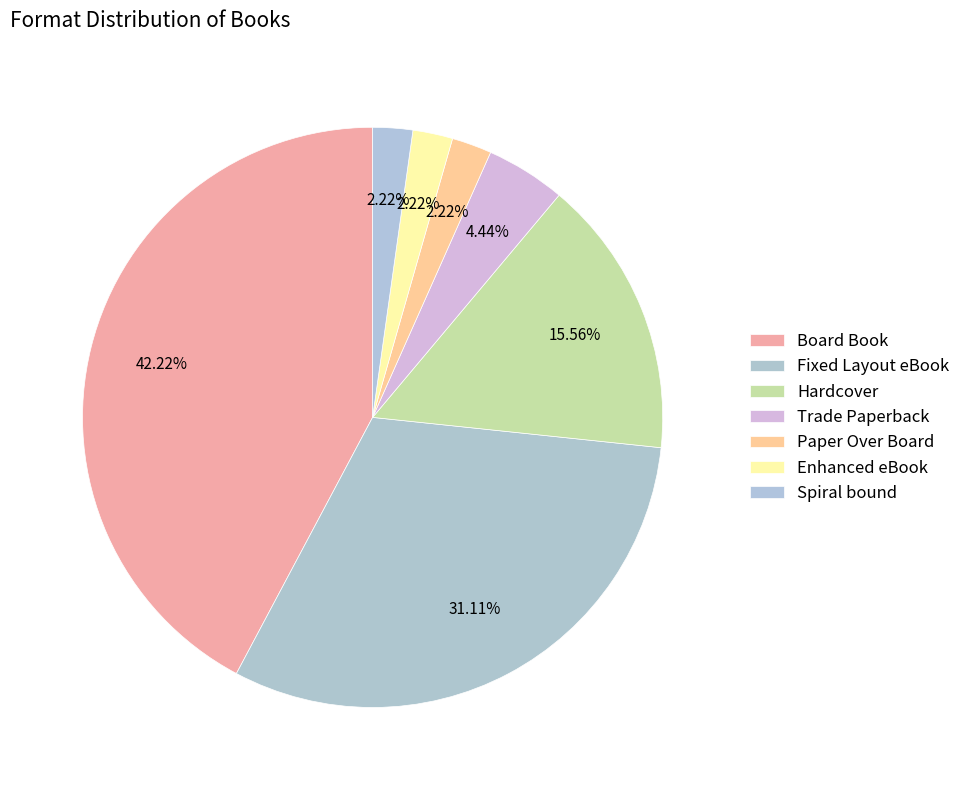

What is the change in value from Board Book to Spiral bound?

-18